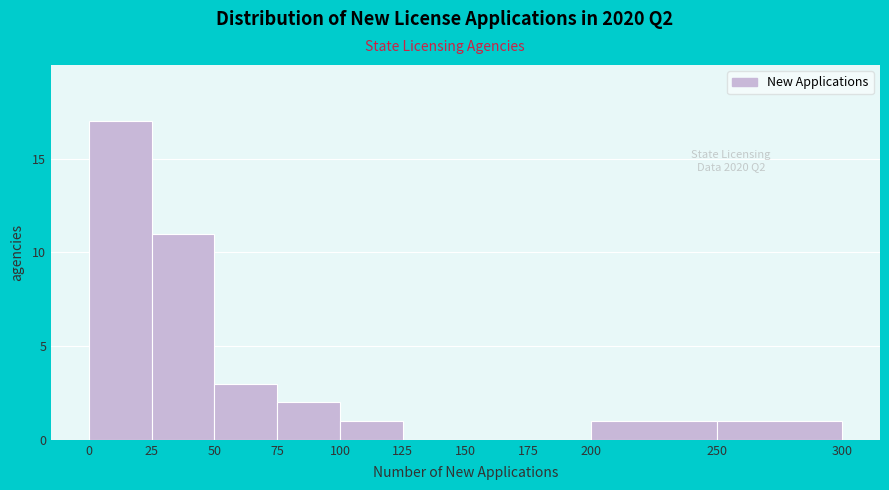

Over which range of the x-axis is the bar tallest?

0 to 25